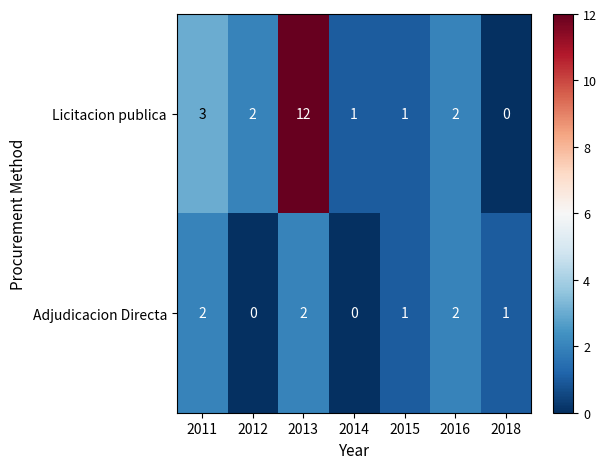

Between 2014 and 2016, which series saw the biggest shift?

Adjudicacion Directa